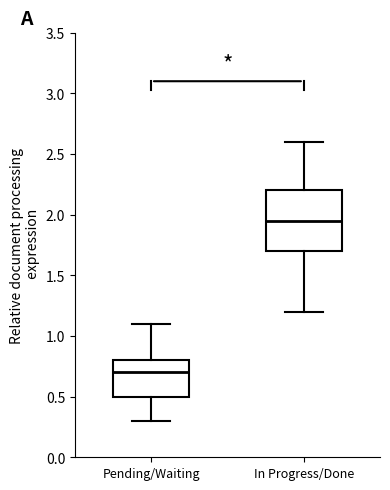

Reading left to right, transcribe this box plot: for each box, give where its median line is, the range the box spans, and where its two whiskers end, as read against the y-axis. The values are not printed on the chart, so give them approximately, as read against the axis.

Pending/Waiting: median 0.70, box 0.50 to 0.80, whiskers 0.30 to 1.10
In Progress/Done: median 1.95, box 1.70 to 2.20, whiskers 1.20 to 2.60